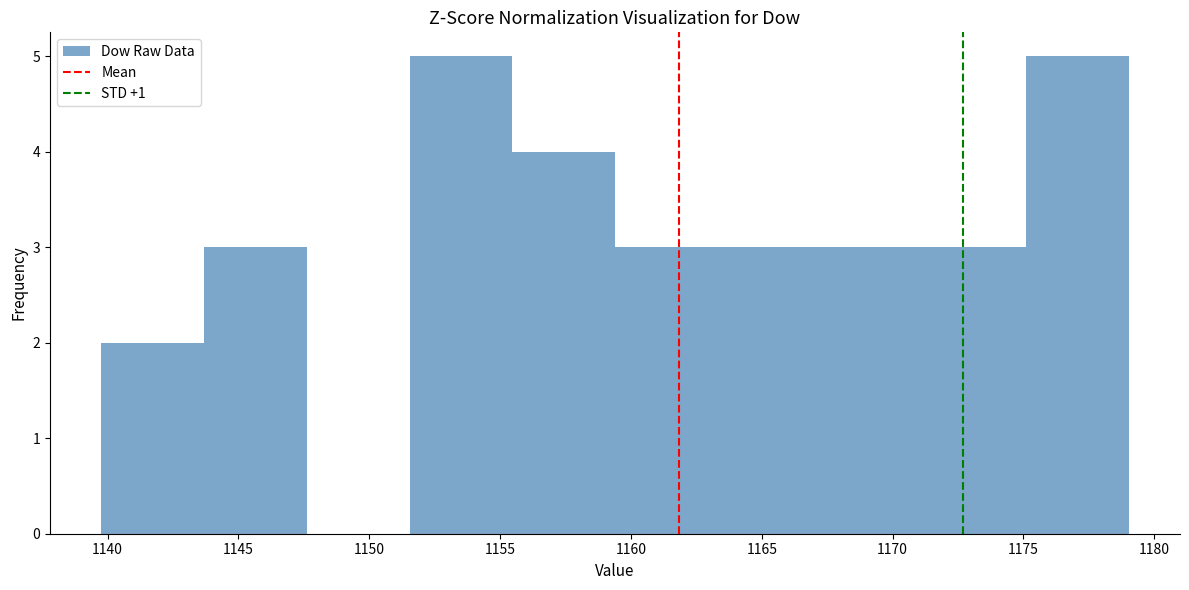

How tall is the bar that spans 1163.5 to 1167.0 on the x-axis? Neither the bar edges nor the heights are printed on the chart, so give them approximately, as read against the axes.

3